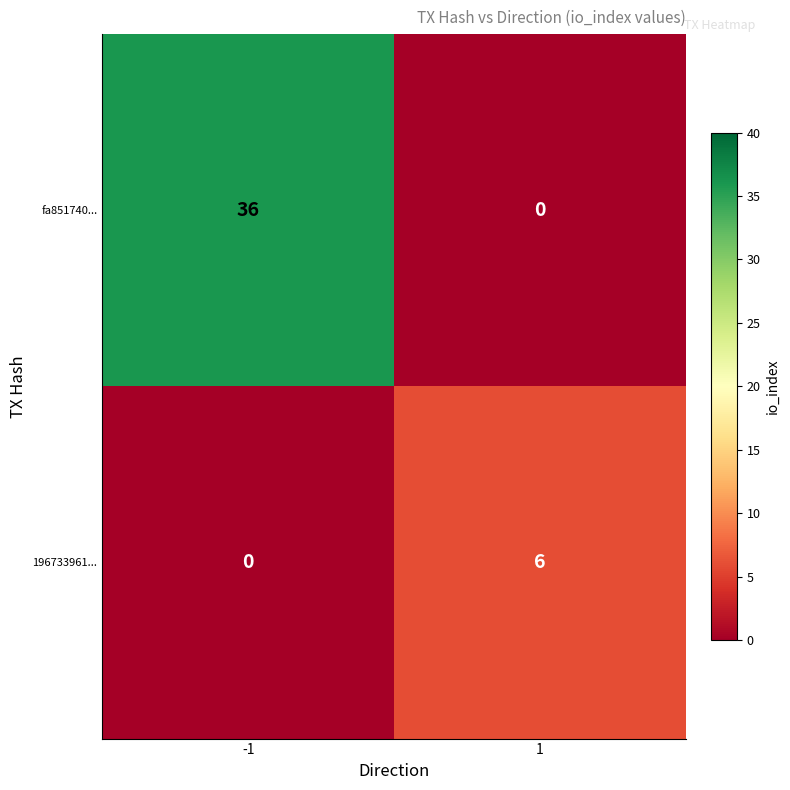

Which series has the widest spread of values?

fa851740...